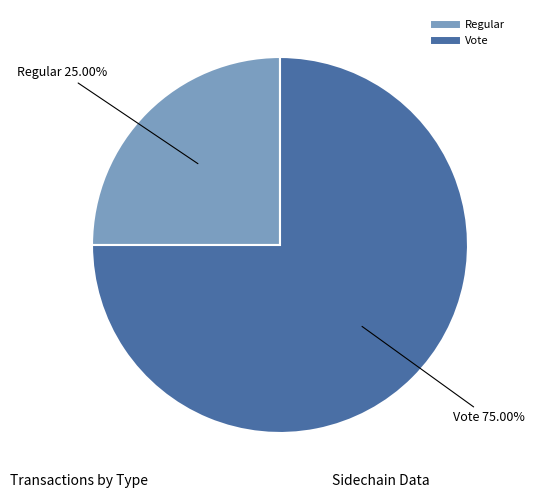

Which slice is the smallest?

Regular